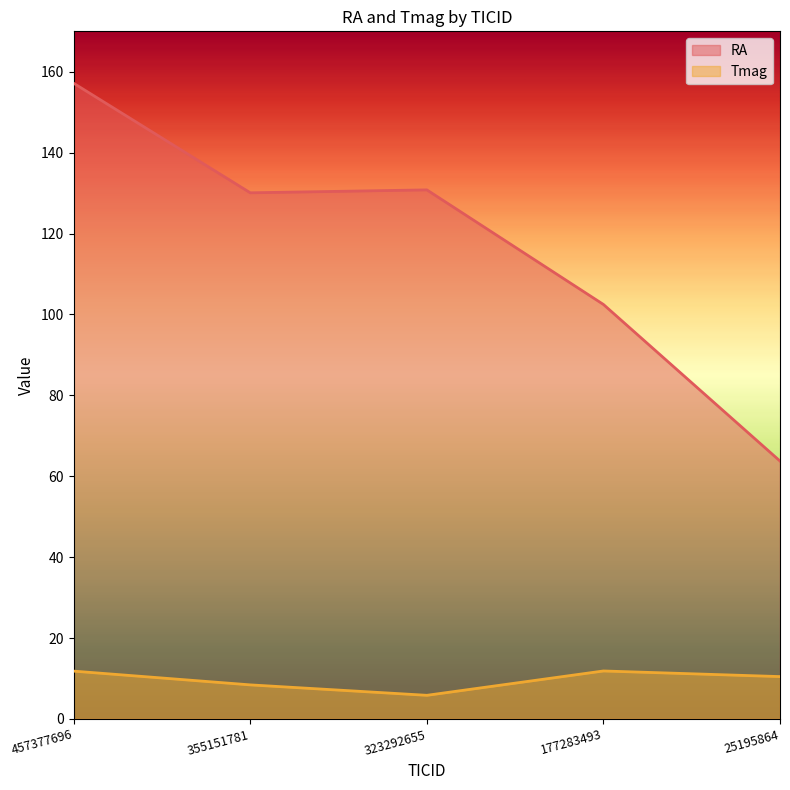

True or false: Tmag has more than 0 points higher than both neighbors.

True